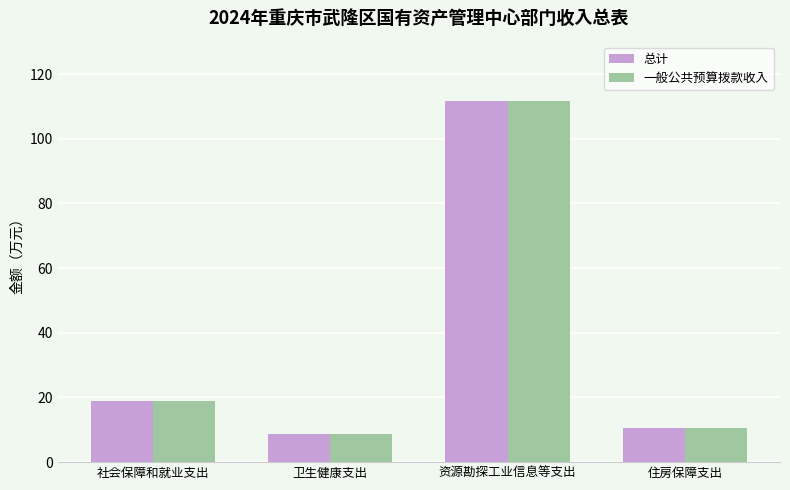

What is the difference between the maximum and second lowest values in the 一般公共预算拨款收入 series?

101.3